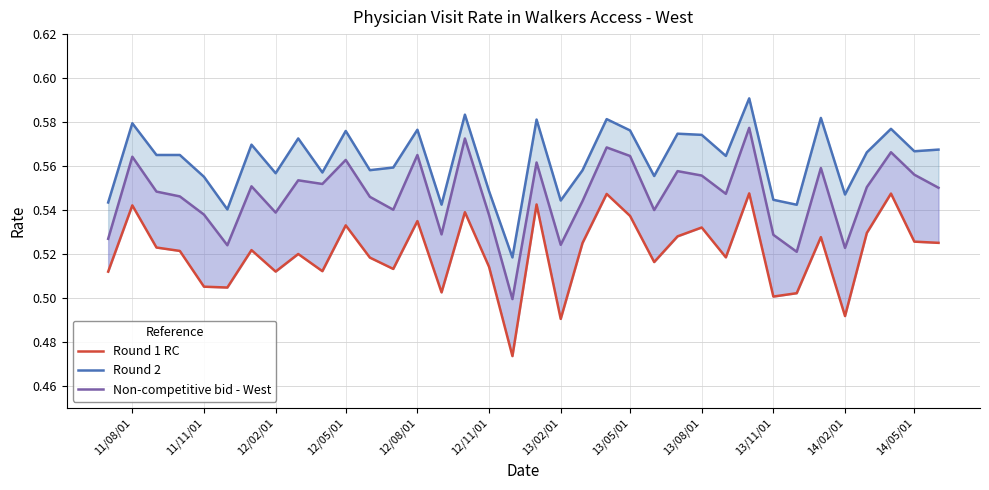

Which series has the widest spread of values?

Non-competitive bid - West